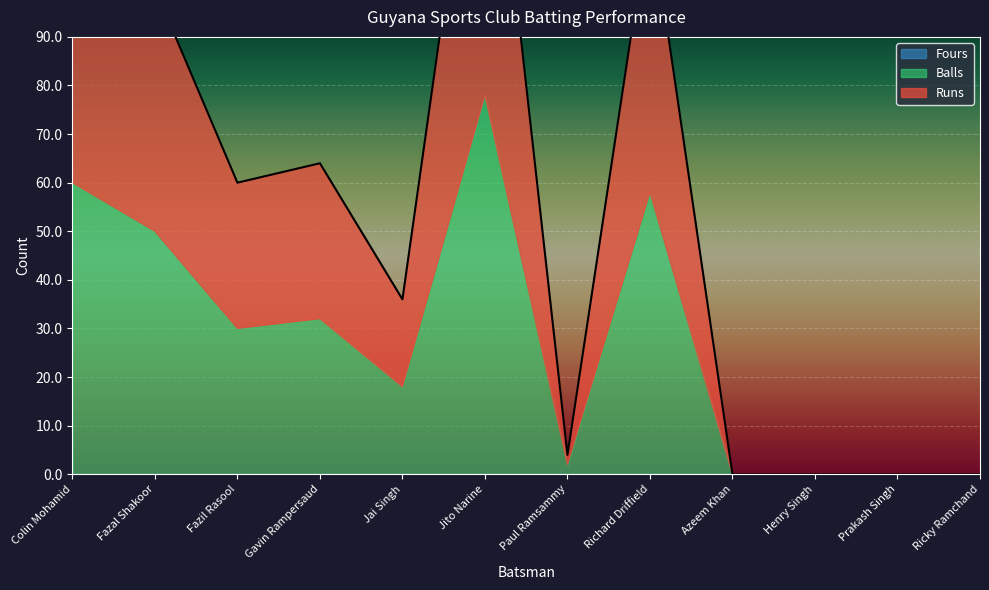

The value of Runs at Richard Driffield is 29. True or false?

True